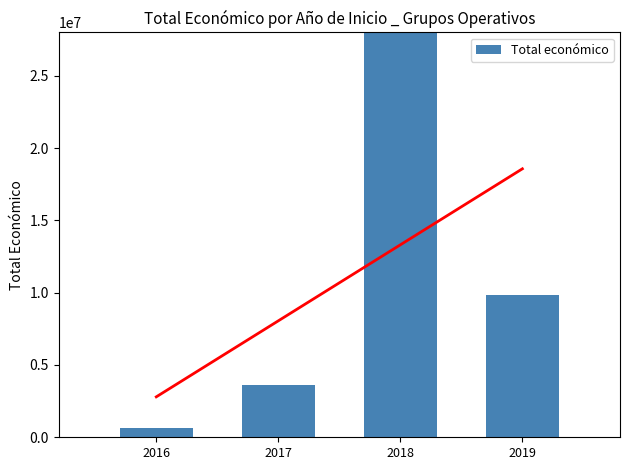

Reading left to right, transcribe all the data shown in this chart.

672521	3581456	28625331	9847932